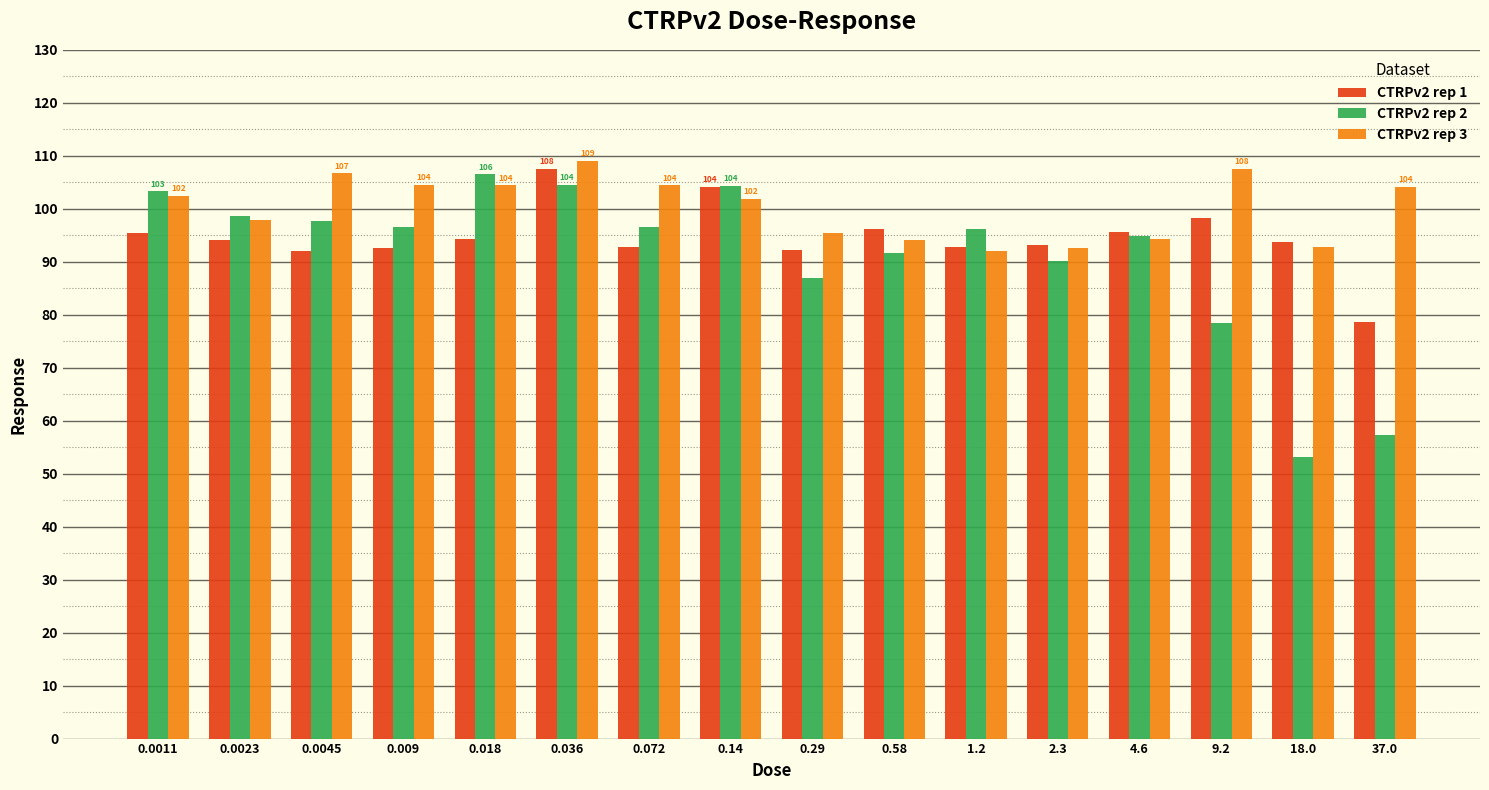

At which category is the sum across all series the highest?

0.036